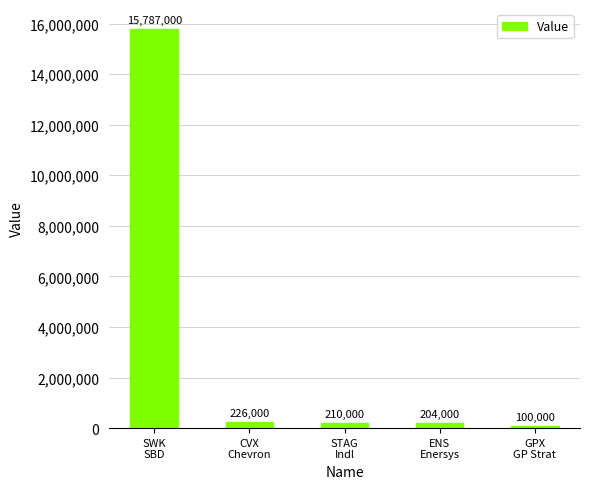

Where is the data nearest to the value 7943500?

CVX
Chevron